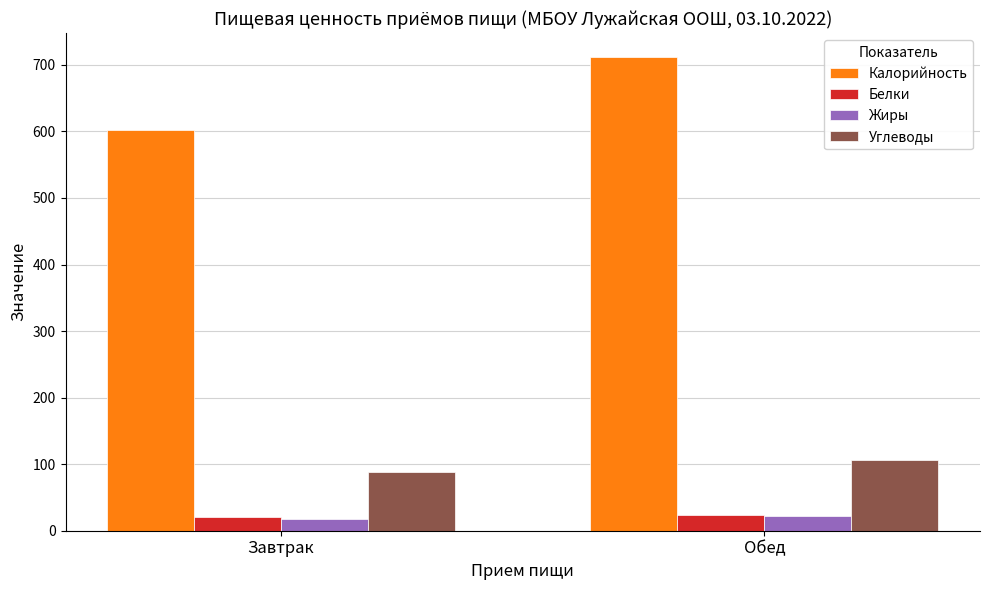

What is the sum of all Белки values?

44.4